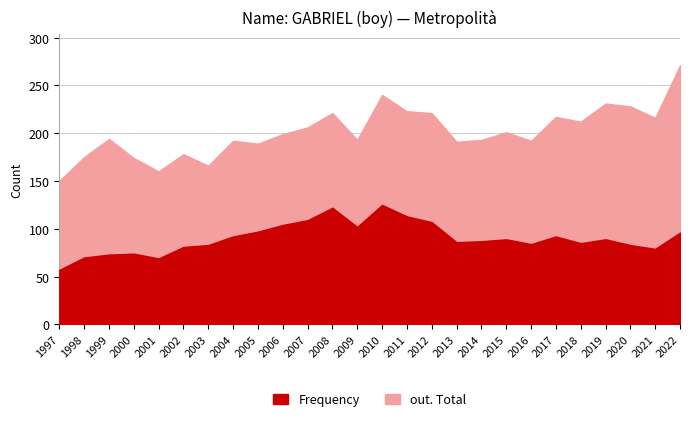

How many lines are shown in the chart?

2